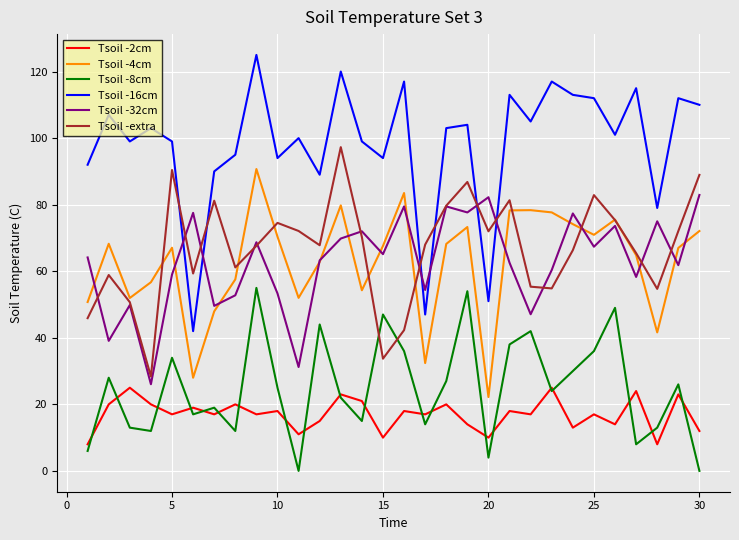

What is the lowest value of the Tsoil -4cm series?

22.2